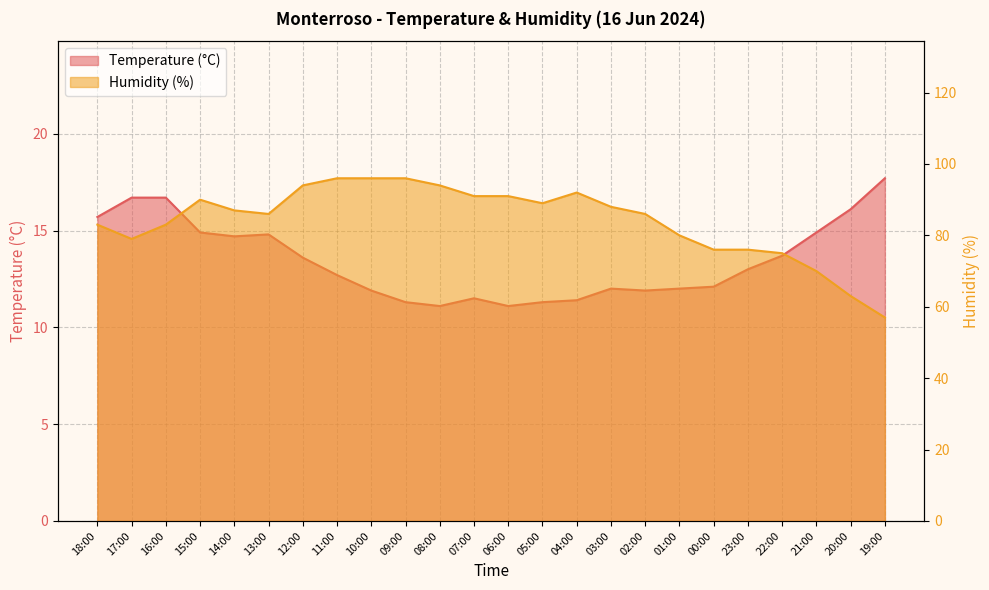

Reading left to right, extract all data points from this chart.

Temperature (°C): 18:00=15.7	17:00=16.7	16:00=16.7	15:00=14.9	14:00=14.7	13:00=14.8	12:00=13.6	11:00=12.7	10:00=11.9	09:00=11.3	08:00=11.1	07:00=11.5	06:00=11.1	05:00=11.3	04:00=11.4	03:00=12.0	02:00=11.9	01:00=12.0	00:00=12.1	23:00=13.0	22:00=13.7	21:00=14.9	20:00=16.1	19:00=17.7
Humidity (%): 18:00=83.0	17:00=79.0	16:00=83.0	15:00=90.0	14:00=87.0	13:00=86.0	12:00=94.0	11:00=96.0	10:00=96.0	09:00=96.0	08:00=94.0	07:00=91.0	06:00=91.0	05:00=89.0	04:00=92.0	03:00=88.0	02:00=86.0	01:00=80.0	00:00=76.0	23:00=76.0	22:00=75.0	21:00=70.0	20:00=63.0	19:00=57.0